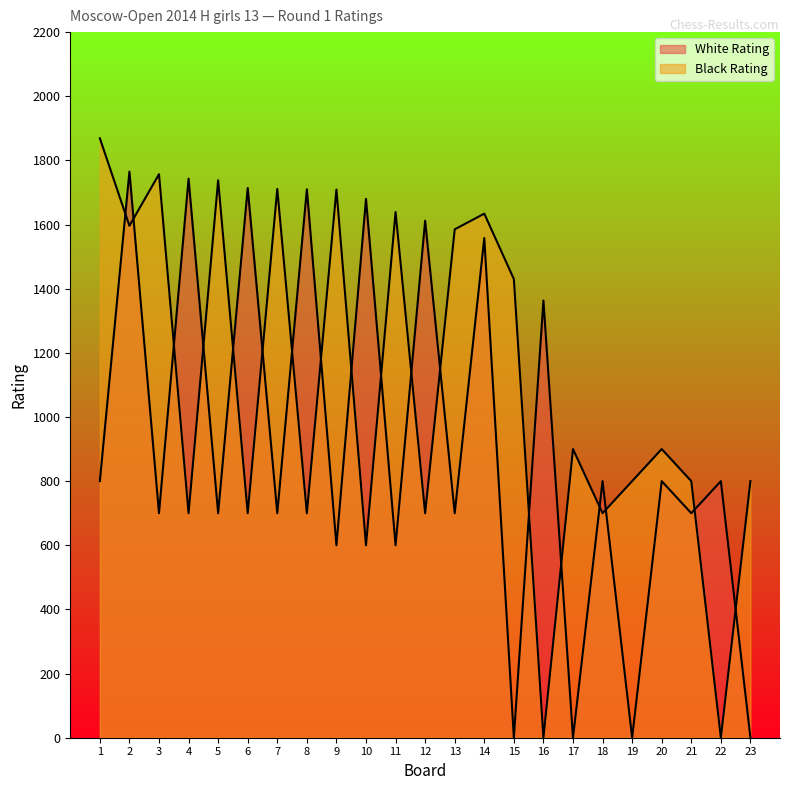

How many positive values does the White Rating series have?

19